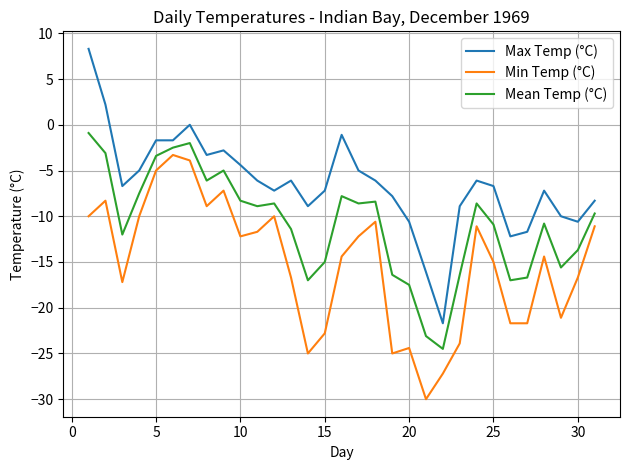

True or false: Max Temp (°C) and Min Temp (°C) intersect in this chart.

False